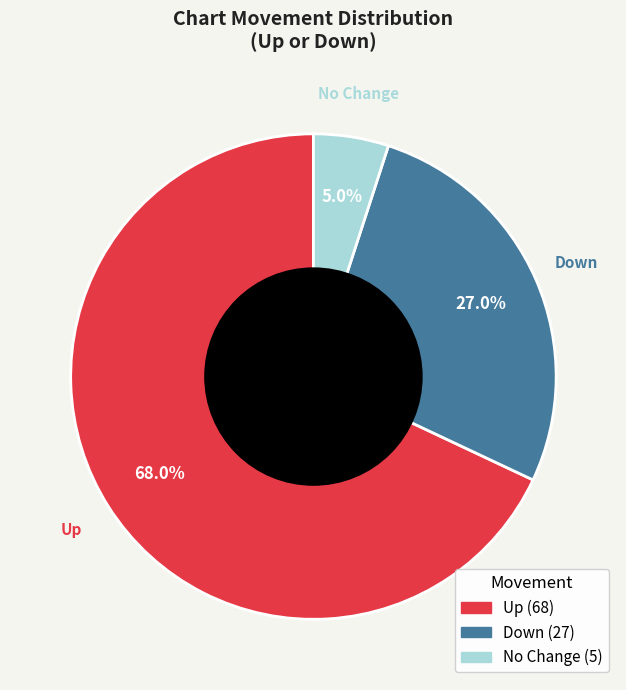

Does any single category account for the majority?

Yes